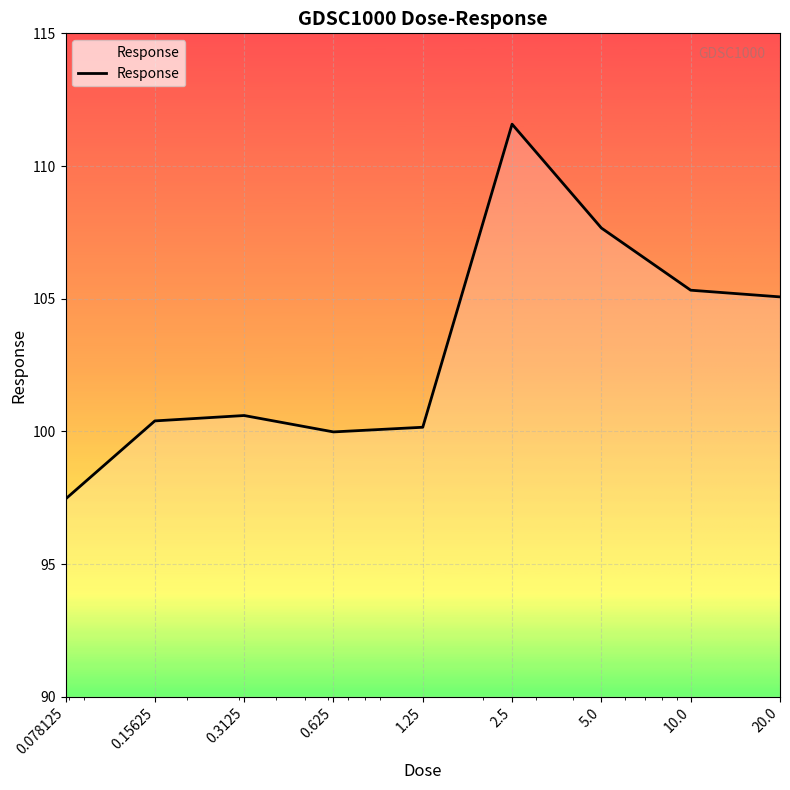

What is the minimum value shown in the chart?

97.5